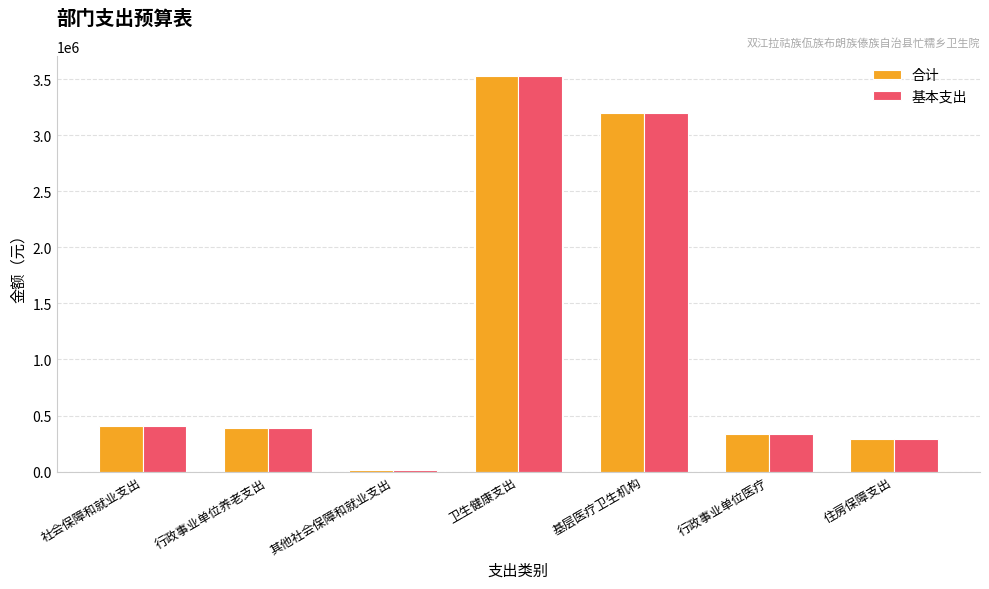

What is the sum of the 基本支出 values at 基层医疗卫生机构 and 行政事业单位养老支出?

3586317.1